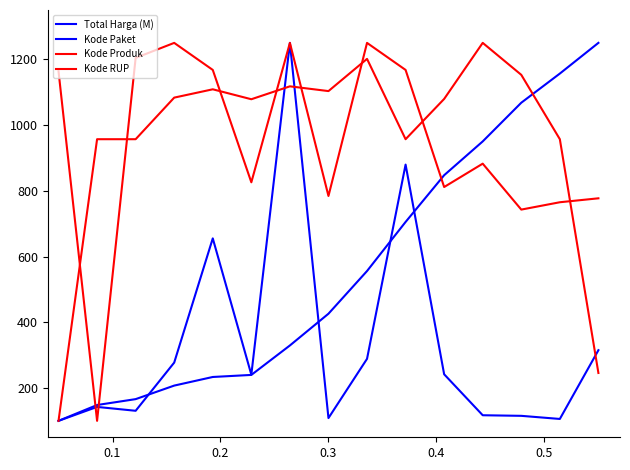

Does the chart have visible grid lines?

No